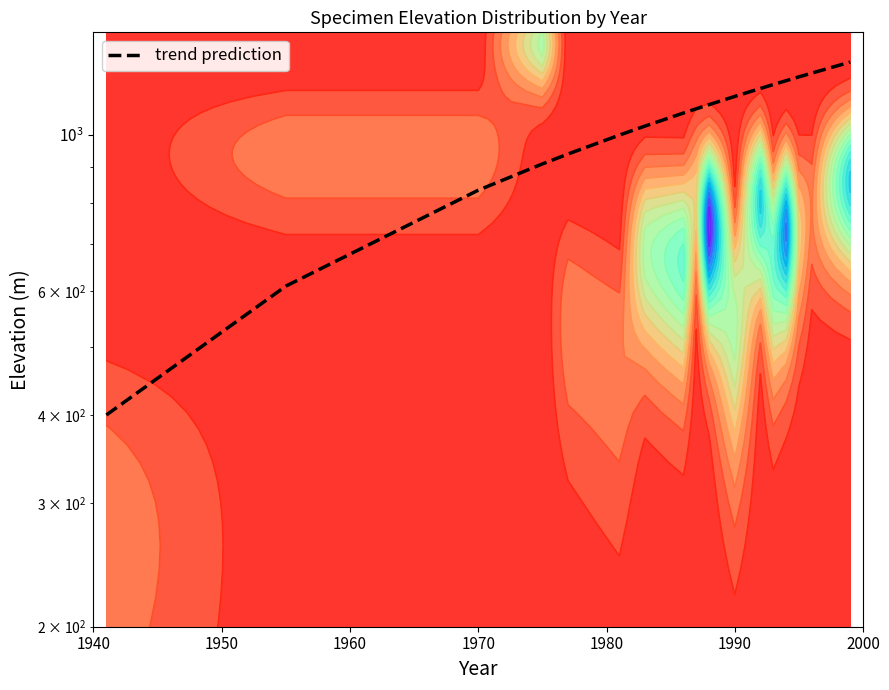

What is the difference between the maximum and minimum values?

870